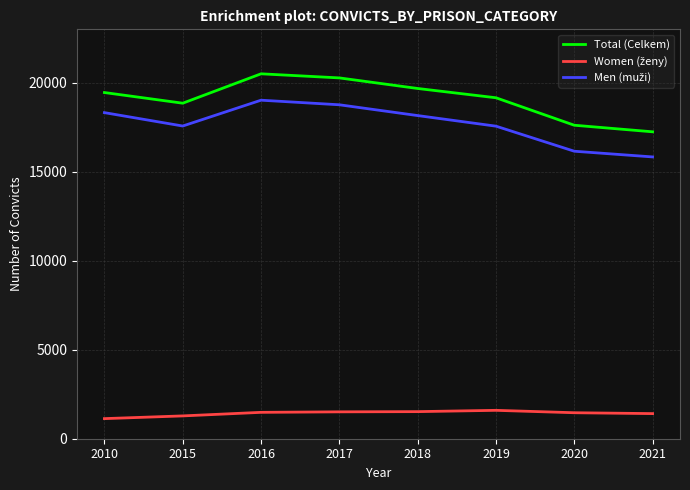

Where is the first local minimum for Total (Celkem)?

2015